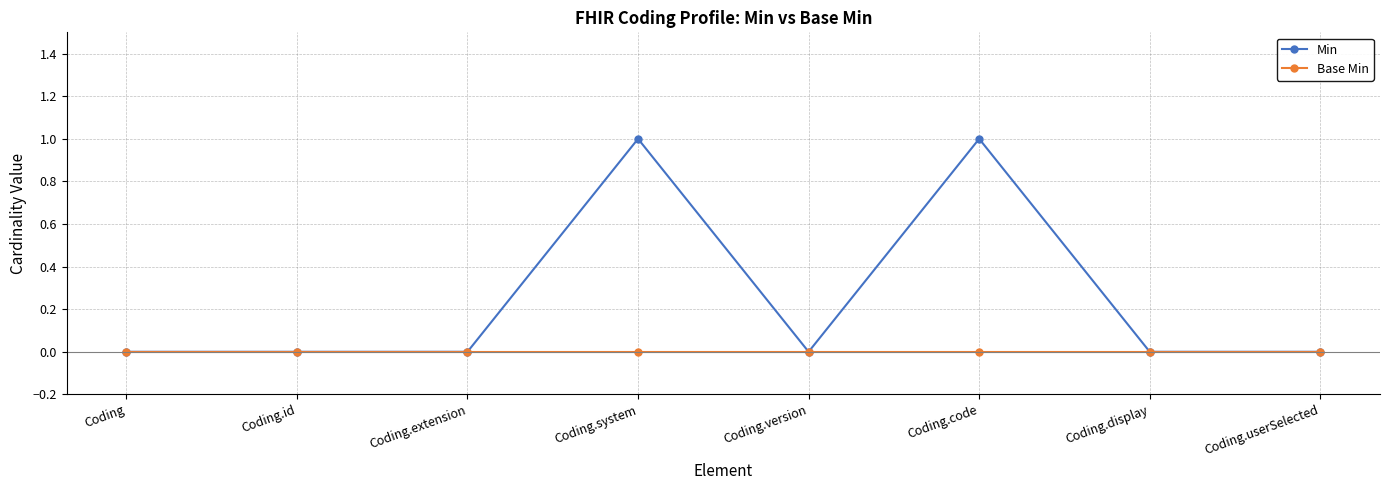

Reading left to right, transcribe all the data shown in this chart.

Min: Coding=0	Coding.id=0	Coding.extension=0	Coding.system=1	Coding.version=0	Coding.code=1	Coding.display=0	Coding.userSelected=0
Base Min: Coding=0	Coding.id=0	Coding.extension=0	Coding.system=0	Coding.version=0	Coding.code=0	Coding.display=0	Coding.userSelected=0